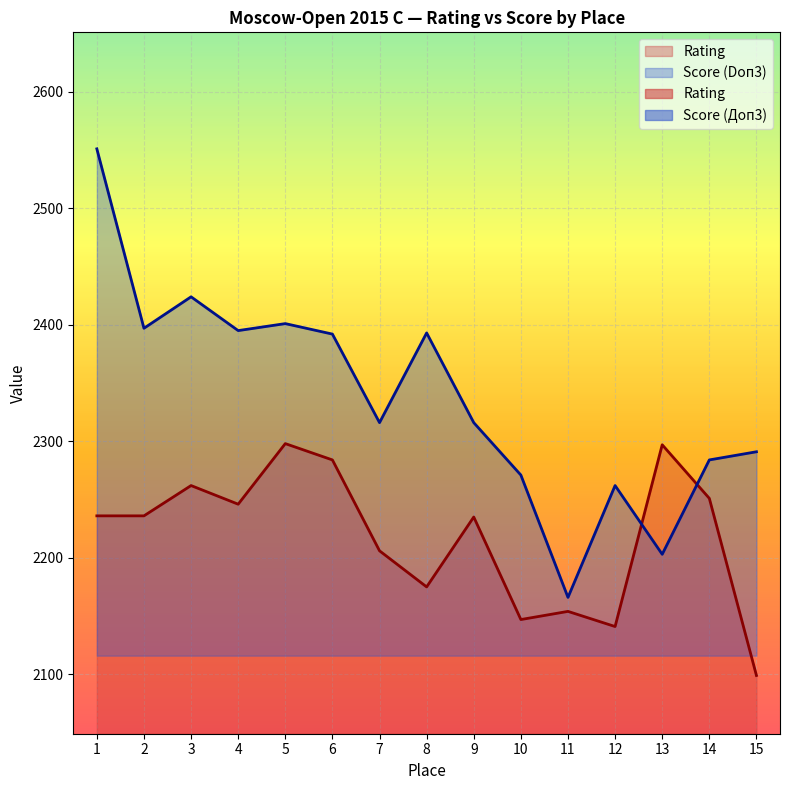

Where do Rating and Score (Doп3) first cross each other?

12 and 13